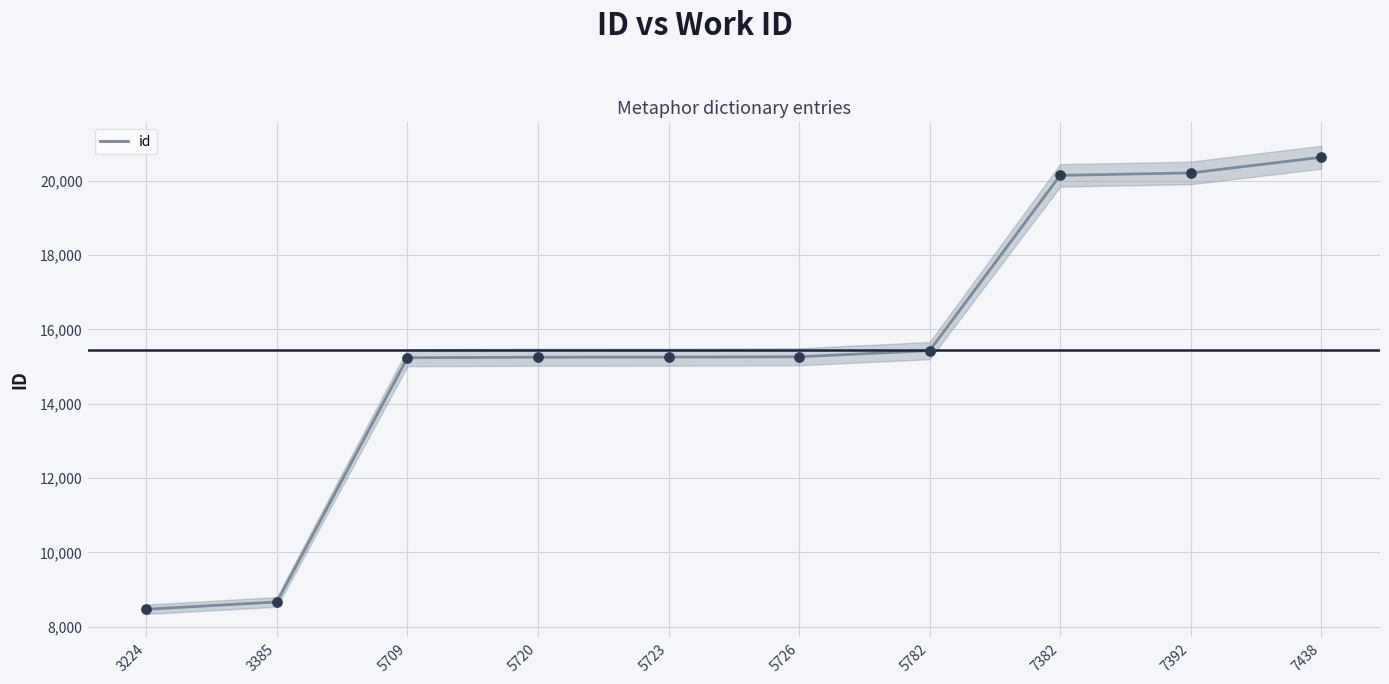

What is the change in value from 7382 to 7438?

+488